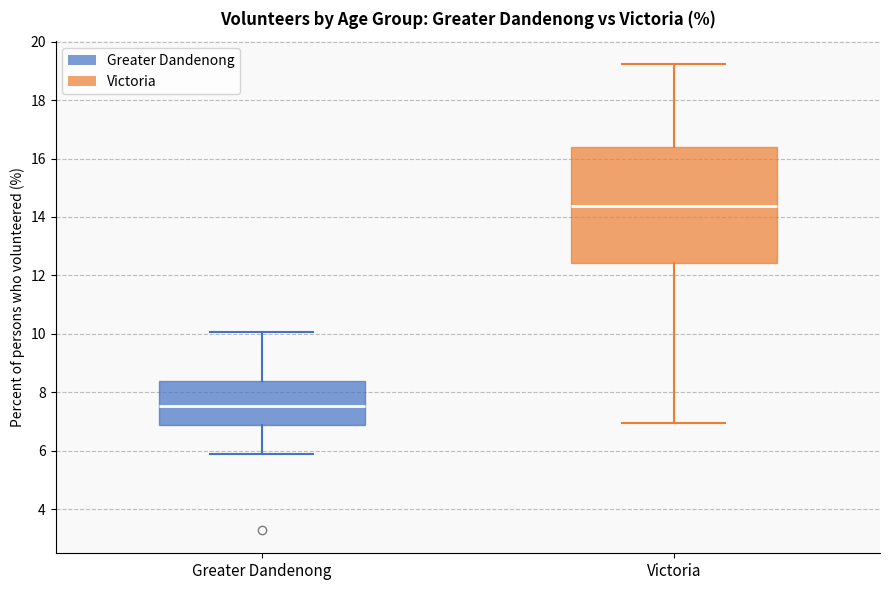

Reading left to right, transcribe this box plot: for each box, give where its median line is, the range the box spans, and where its two whiskers end, as read against the y-axis. The values are not printed on the chart, so give them approximately, as read against the axis.

Greater Dandenong: median 7.6, box 6.8 to 8.4, whiskers 5.8 to 10.0
Victoria: median 14.4, box 12.4 to 16.4, whiskers 7.0 to 19.2